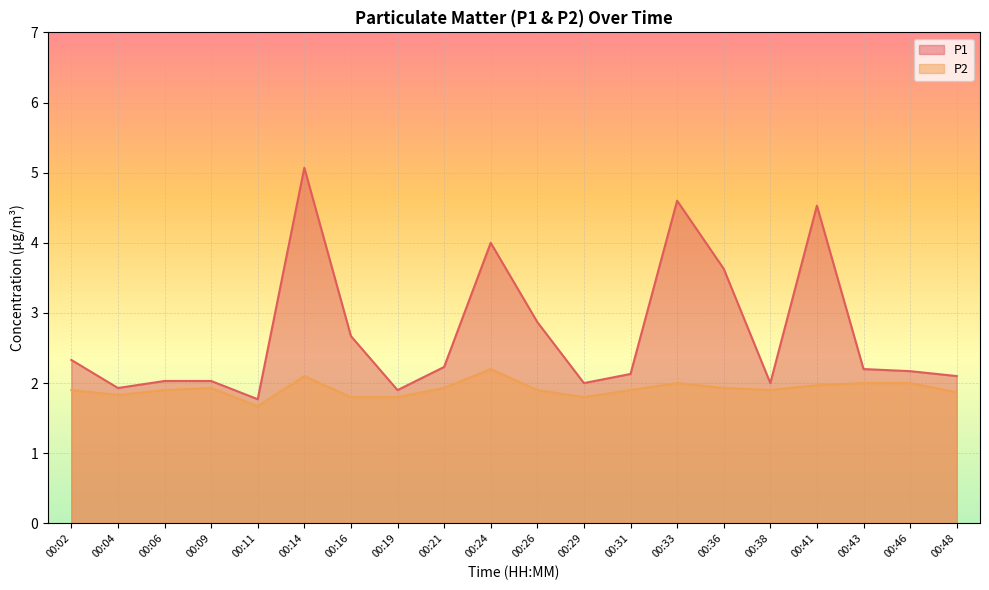

How many lines are shown in the chart?

2